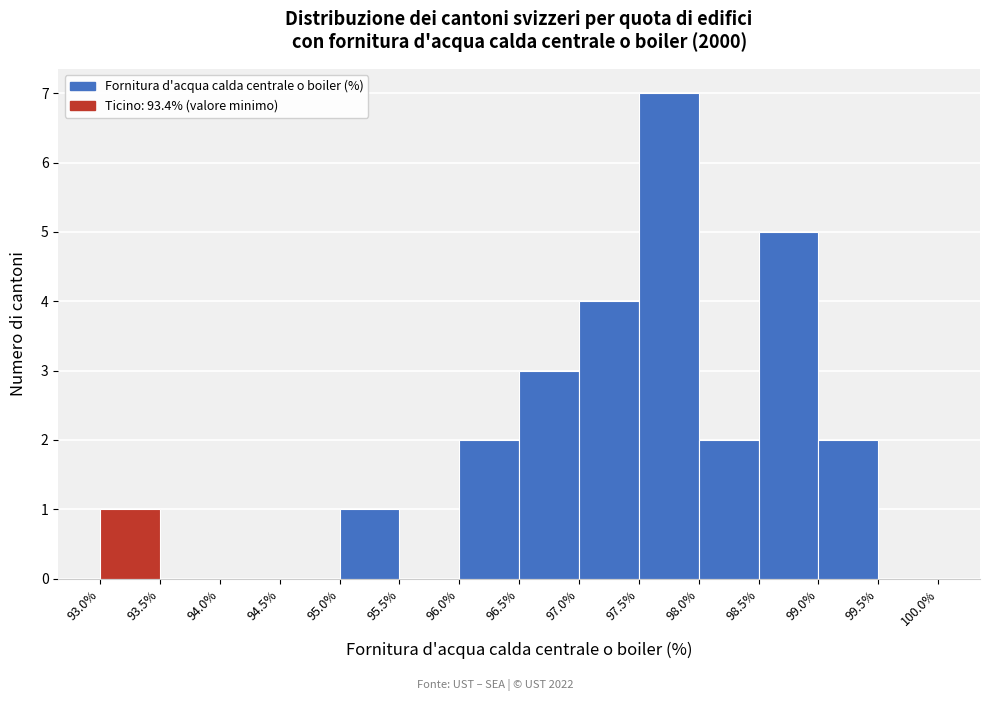

Reading left to right, list every bar in this chart as the range it spans on the x-axis followed by its height. The values are not printed on the chart, so give them approximately, as read against the axis.

93.0% to 93.5%: 1
93.5% to 94.0%: 0
94.0% to 94.5%: 0
94.5% to 95.0%: 0
95.0% to 95.5%: 1
95.5% to 96.0%: 0
96.0% to 96.5%: 2
96.5% to 97.0%: 3
97.0% to 97.5%: 4
97.5% to 98.0%: 7
98.0% to 98.5%: 2
98.5% to 99.0%: 5
99.0% to 99.5%: 2
99.5% to 100.0%: 0